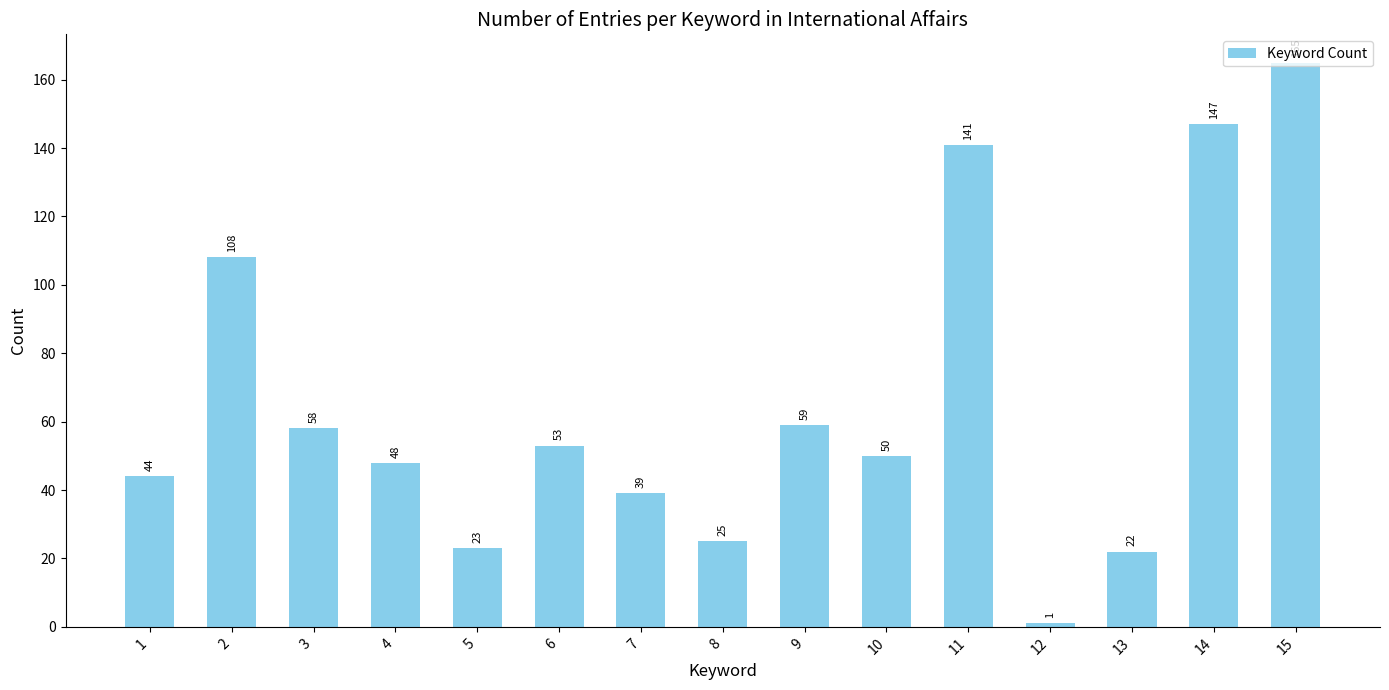

What is the change in value from 2 to 9?

-49